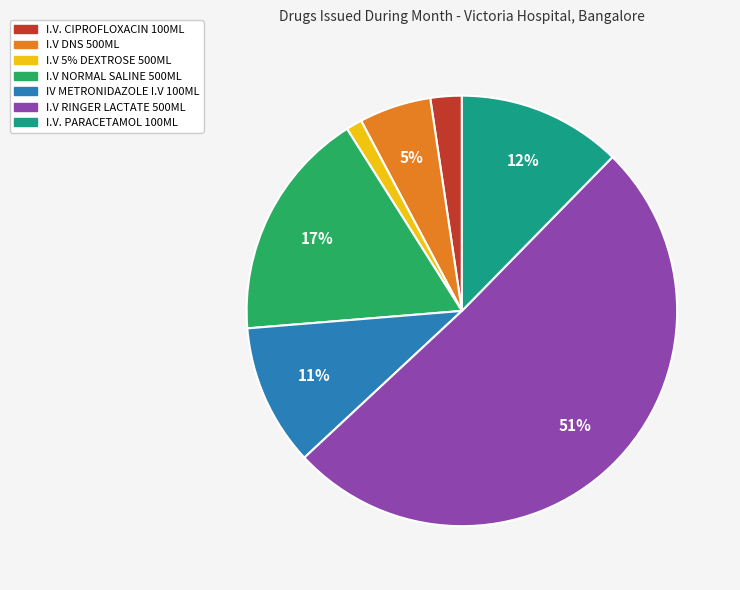

Approximately how many times larger is the value at I.V 5% DEXTROSE 500ML compared to I.V. CIPROFLOXACIN 100ML?

0.5